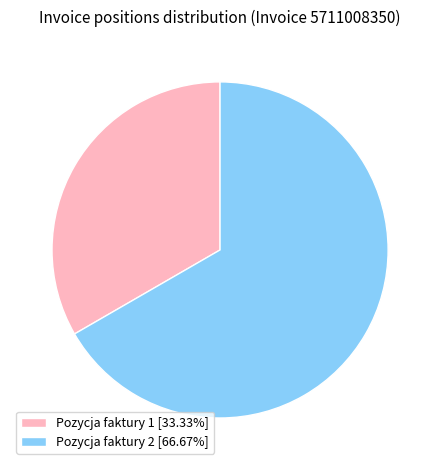

What is the ratio of the value at Pozycja faktury 1 [33.33%] to the value at Pozycja faktury 2 [66.67%]?

0.5